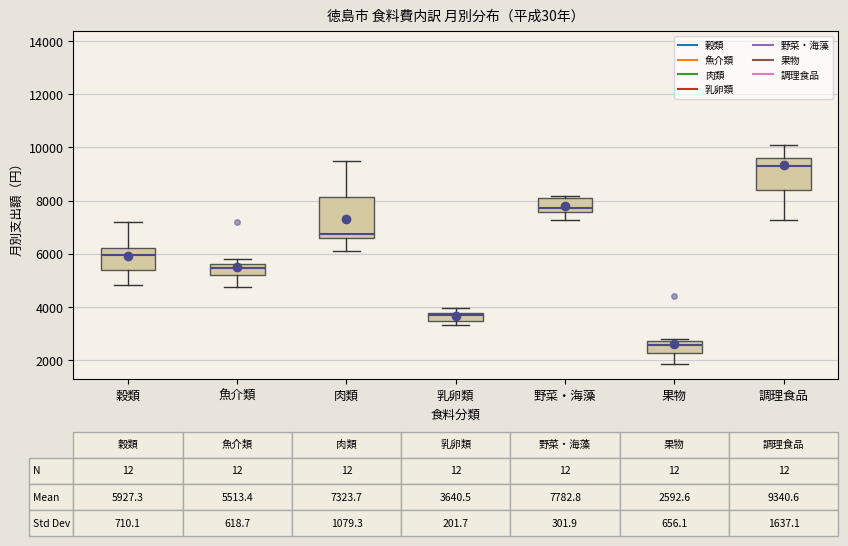

Which box is the tallest, from its lower edge to its upper edge?

肉類